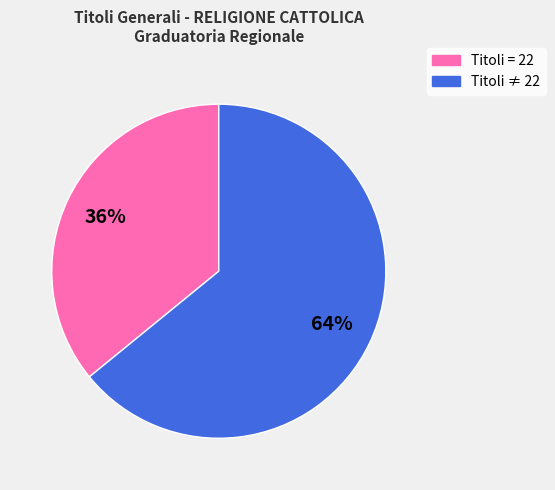

How many slices are in this pie chart?

2